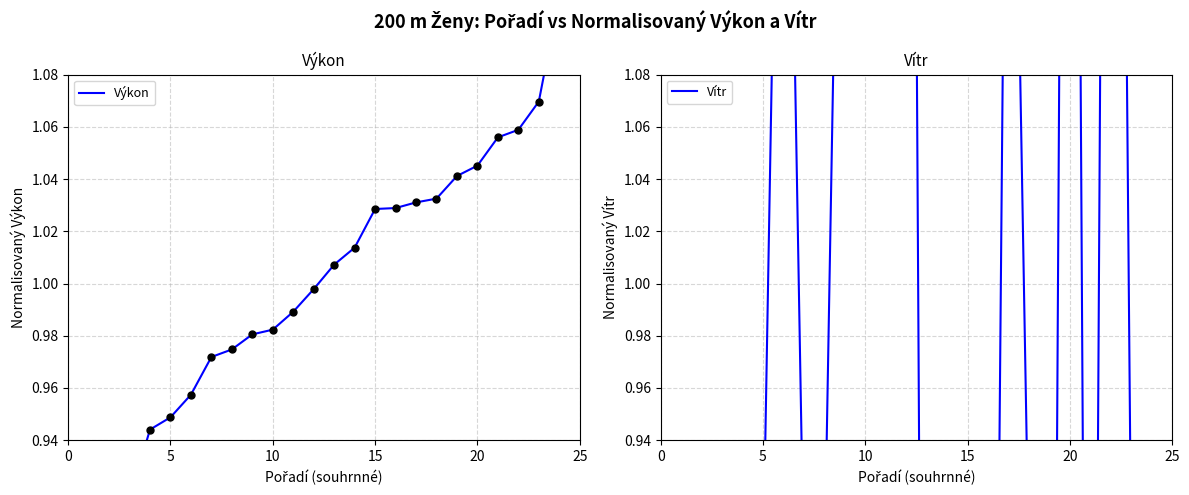

At how many categories does at least one series exceed 1?

17